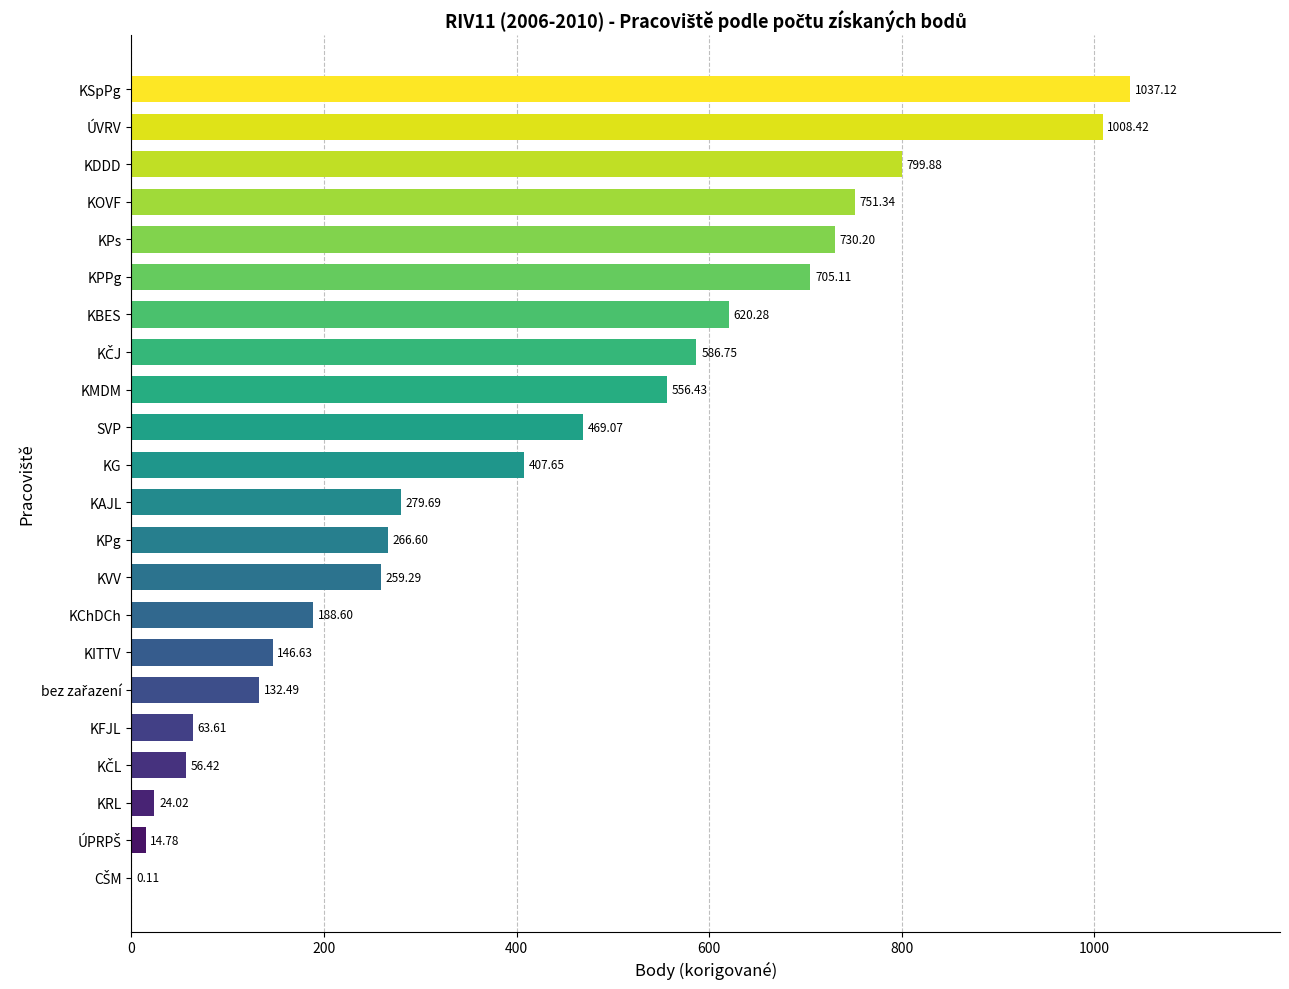

Between KPs and KAJL, which is larger?

KPs